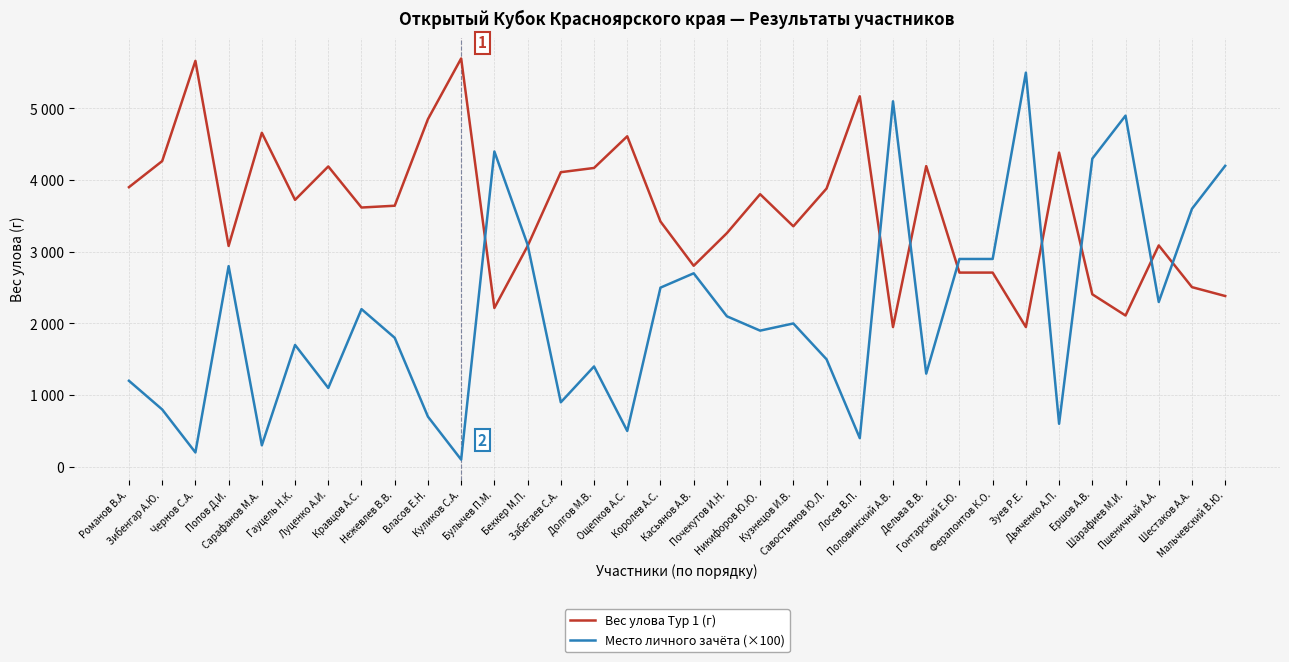

What is the difference between the maximum and minimum values in the Вес улова Тур 1 (г) series?

3748